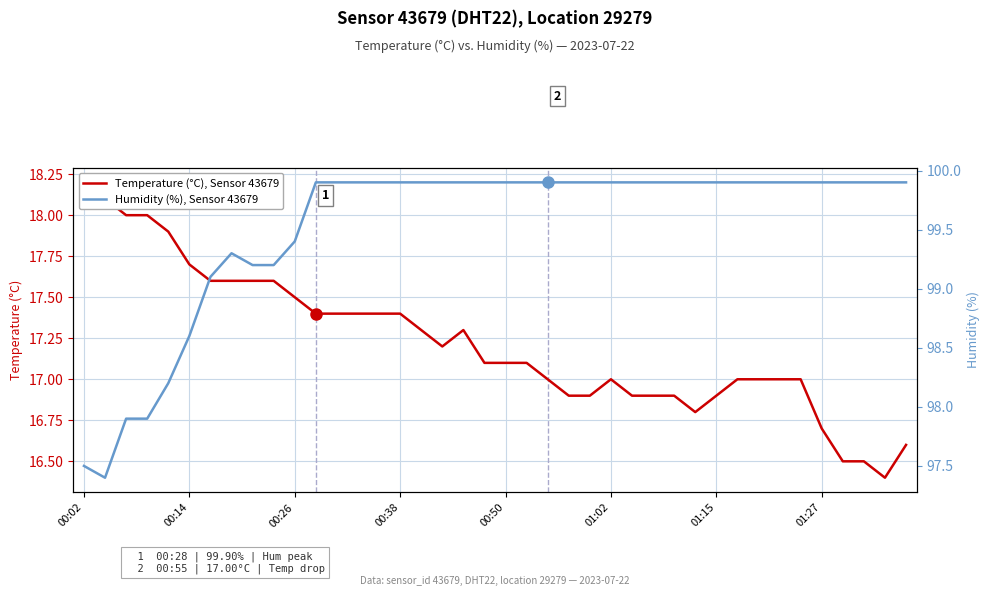

Is the value of Humidity (%), Sensor 43679 at 12 greater than the value of Temperature (°C), Sensor 43679 at 30?

Yes